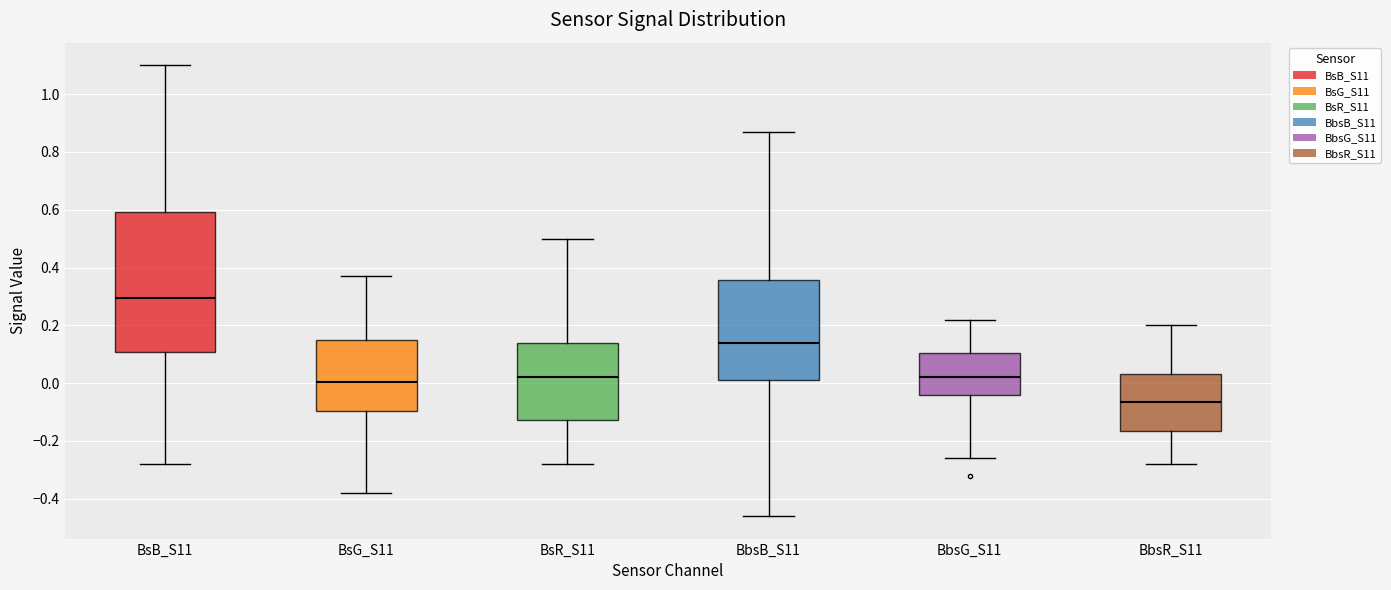

Which box's median line is the highest?

BsB_S11